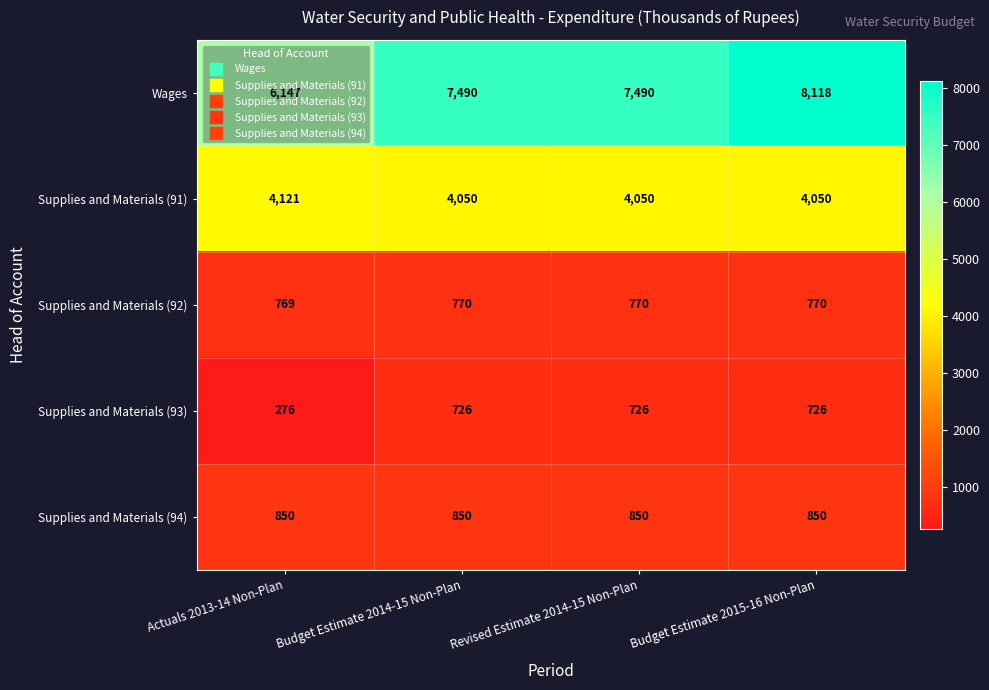

How many categories are shown in the chart?

4